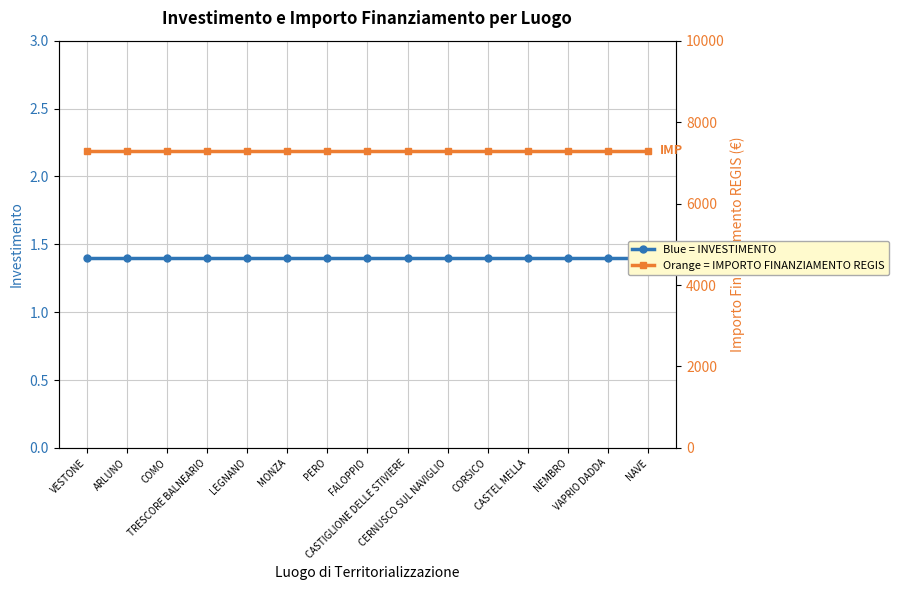

What is the value of the IMPORTO FINANZIAMENTO REGIS point at the 13th from the left?

7301.0